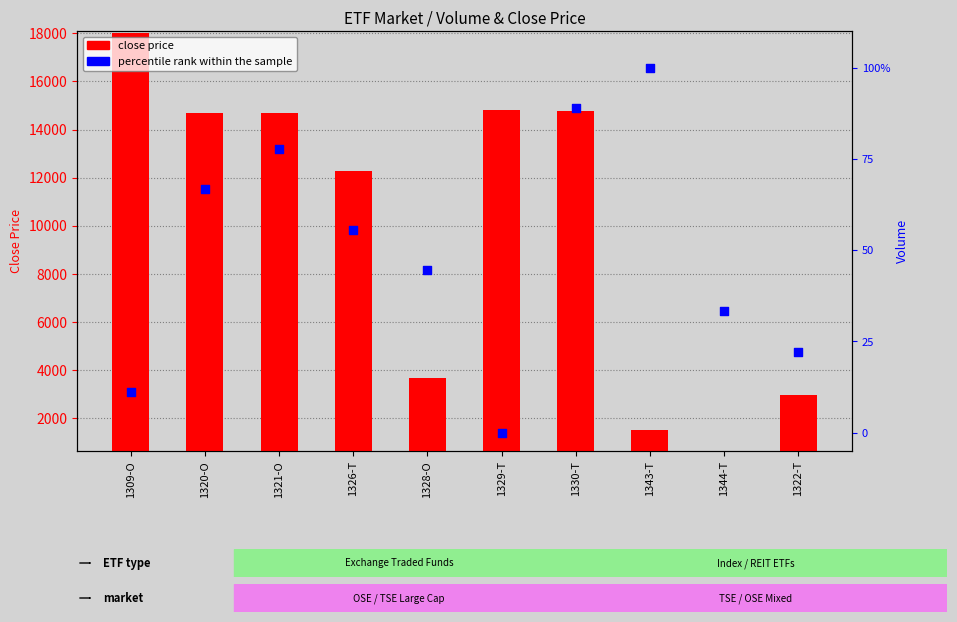

What is the total value across all series at 1321-O?

14767.8